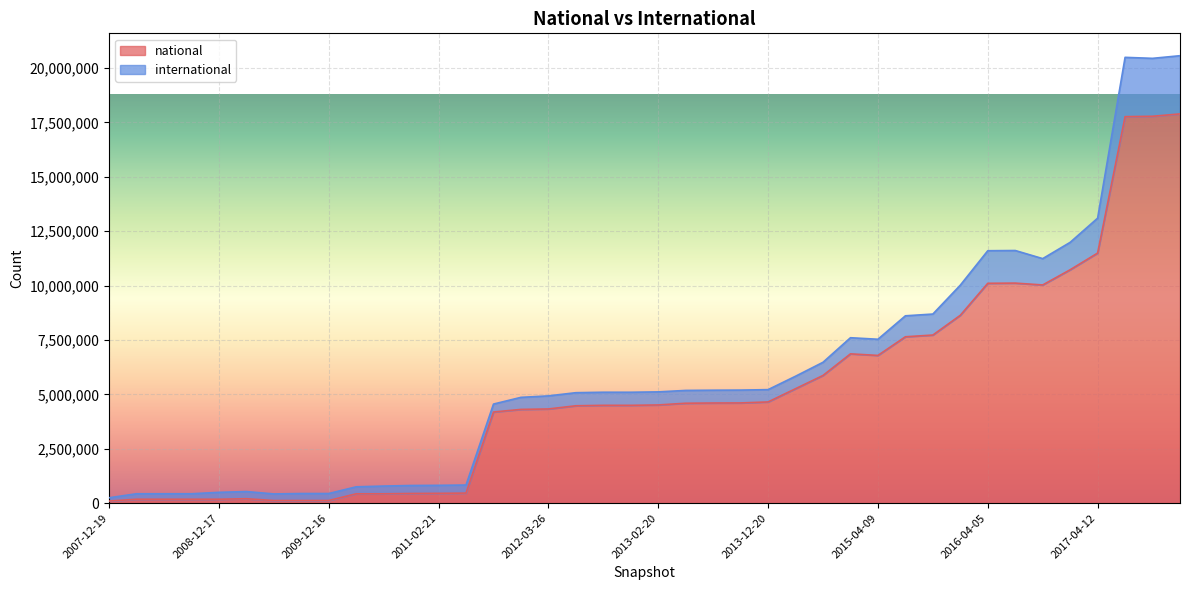

Reading left to right, list all the values displayed in this chart.

2007-12-19=96454	2008-04-01=180208	2008-06-27=180219	2008-10-10=180219	2008-12-17=180267	2009-04-06=203809	2009-06-17=121095	2009-09-25=122172	2009-12-16=122172	2010-04-01=429541	2010-07-26=430128	2010-11-17=445243	2011-02-21=452227	2011-06-10=463145	2011-09-05=4190033	2012-01-18=4310014	2012-03-26=4330765	2012-07-13=4476493	2012-10-31=4497313	2012-12-11=4497624	2013-02-20=4514953	2013-05-21=4593774	2013-07-09=4603908	2013-09-10=4607219	2013-12-20=4653641	2014-03-28=5261811	2014-09-08=5870845	2015-01-19=6863390	2015-04-09=6791496	2015-07-03=7648905	2015-10-01=7728462	2016-01-04=8636877	2016-04-05=10107504	2016-07-04=10116071	2016-10-07=10031104	2016-12-27=10730014	2017-04-12=11497216	2017-07-24=17767934	2017-10-12=17784907	2017-12-22=17894293